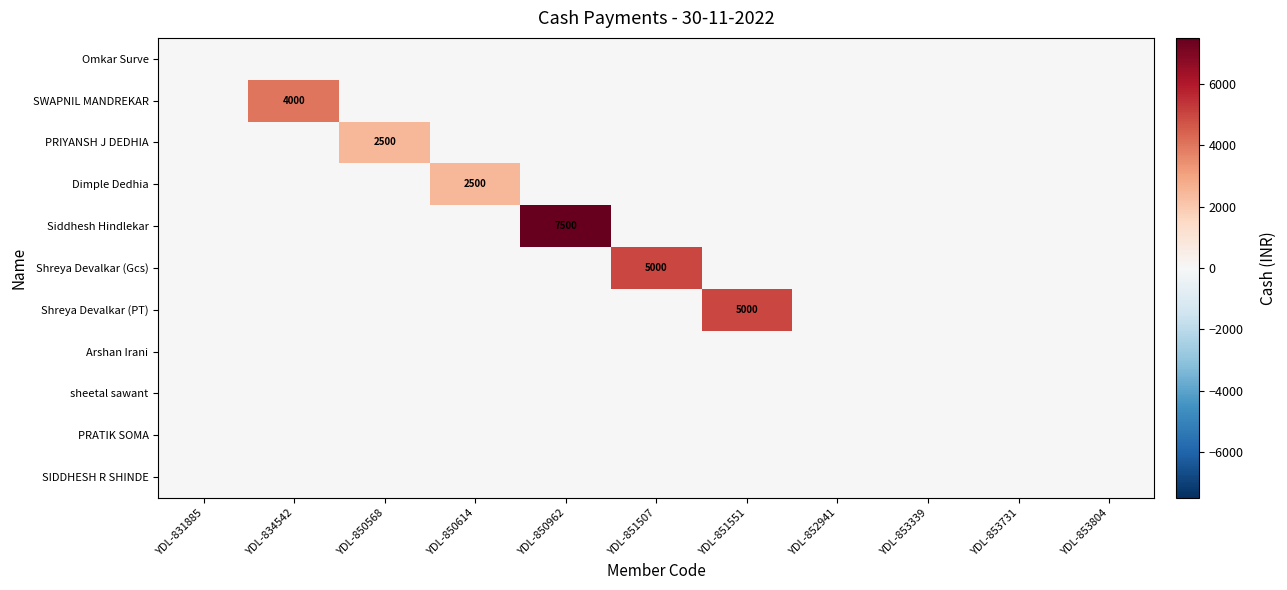

At which label does Shreya Devalkar (PT) reach its peak?

YDL-851551